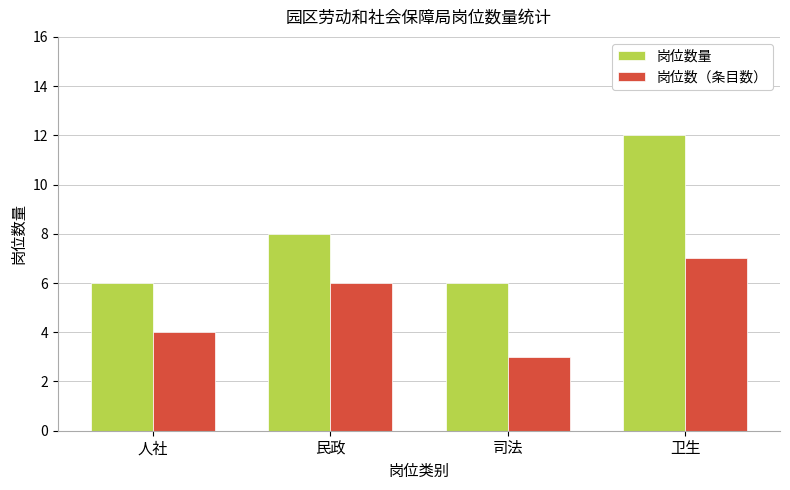

How many groups of bars are there?

4